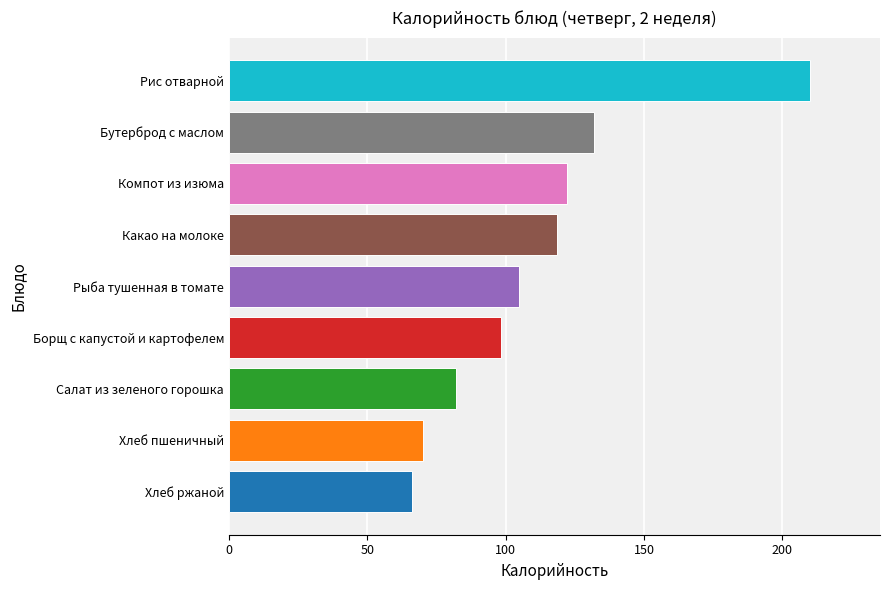

At which category does the chart reach its peak across all series?

Рис отварной